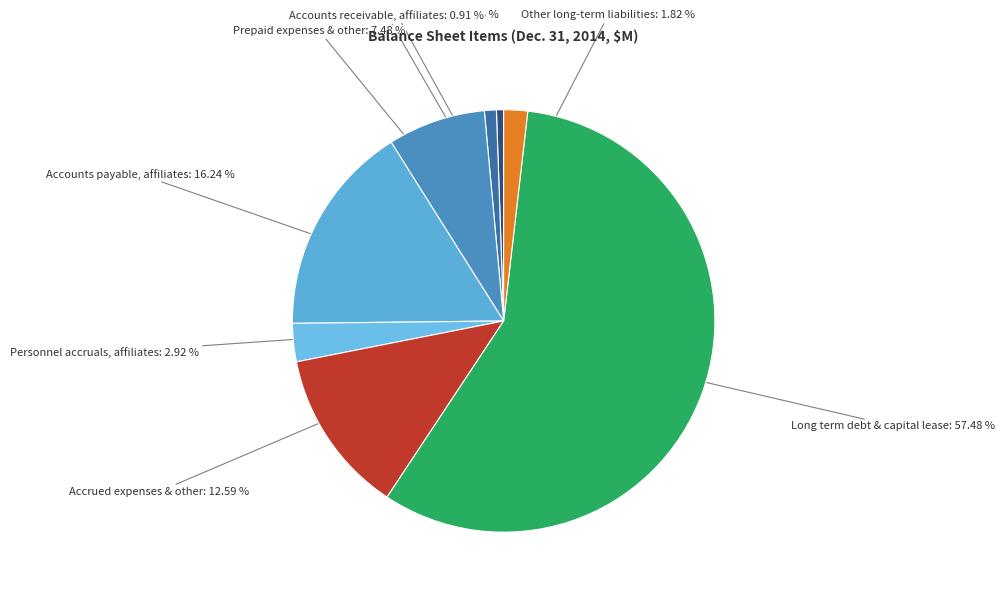

Which slice is the largest?

Long term debt & capital lease